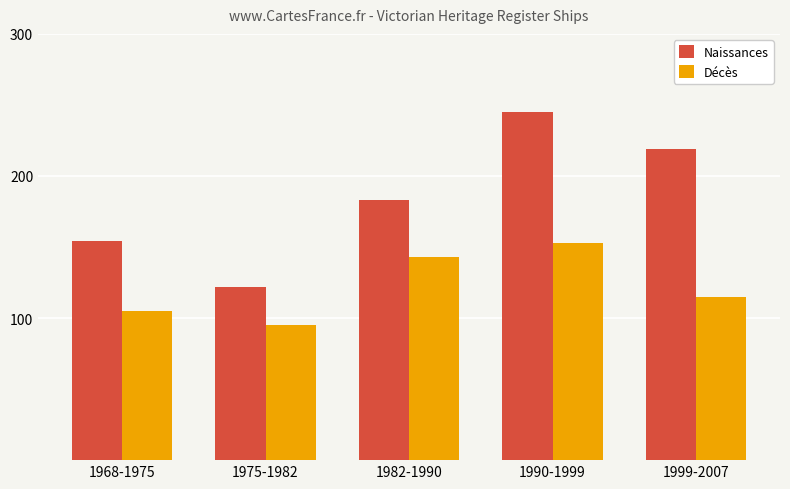

The value of Décès at 1968-1975 is 105. True or false?

True